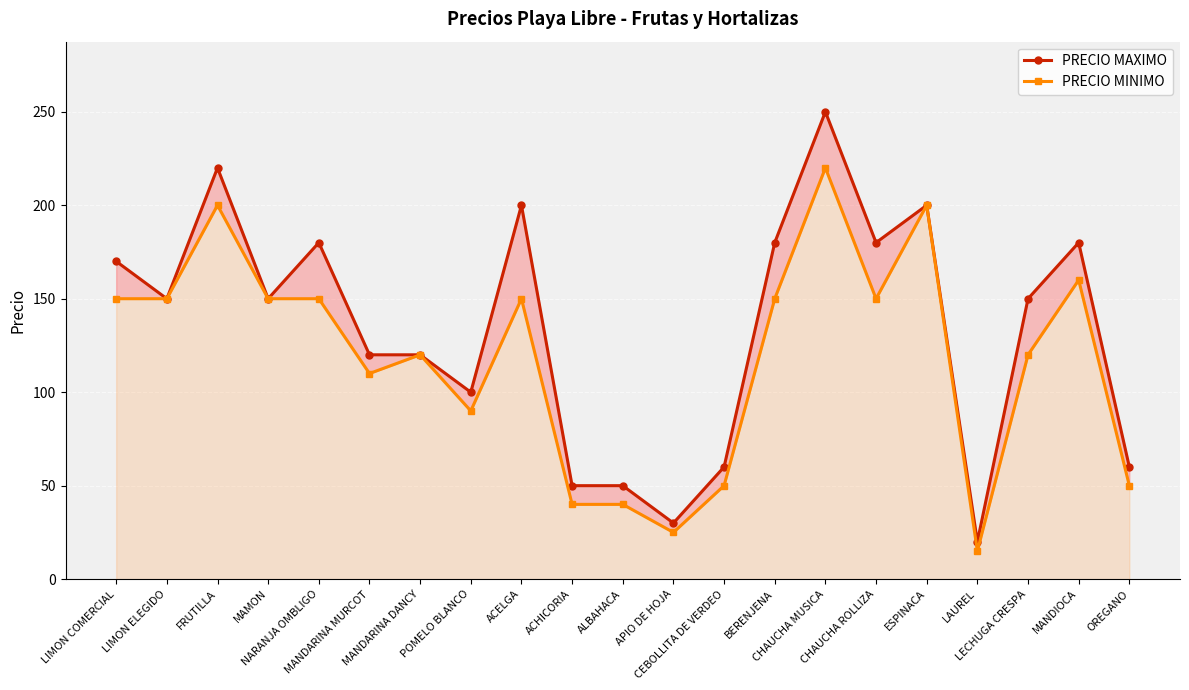

Reading left to right, list all the values displayed in this chart.

PRECIO MAXIMO: LIMON COMERCIAL=170	LIMON ELEGIDO=150	FRUTILLA=220	MAMON=150	NARANJA OMBLIGO=180	MANDARINA MURCOT=120	MANDARINA DANCY=120	POMELO BLANCO=100	ACELGA=200	ACHICORIA=50	ALBAHACA=50	APIO DE HOJA=30	CEBOLLITA DE VERDEO=60	BERENJENA=180	CHAUCHA MUSICA=250	CHAUCHA ROLLIZA=180	ESPINACA=200	LAUREL=20	LECHUGA CRESPA=150	MANDIOCA=180	OREGANO=60
PRECIO MINIMO: LIMON COMERCIAL=150	LIMON ELEGIDO=150	FRUTILLA=200	MAMON=150	NARANJA OMBLIGO=150	MANDARINA MURCOT=110	MANDARINA DANCY=120	POMELO BLANCO=90	ACELGA=150	ACHICORIA=40	ALBAHACA=40	APIO DE HOJA=25	CEBOLLITA DE VERDEO=50	BERENJENA=150	CHAUCHA MUSICA=220	CHAUCHA ROLLIZA=150	ESPINACA=200	LAUREL=15	LECHUGA CRESPA=120	MANDIOCA=160	OREGANO=50